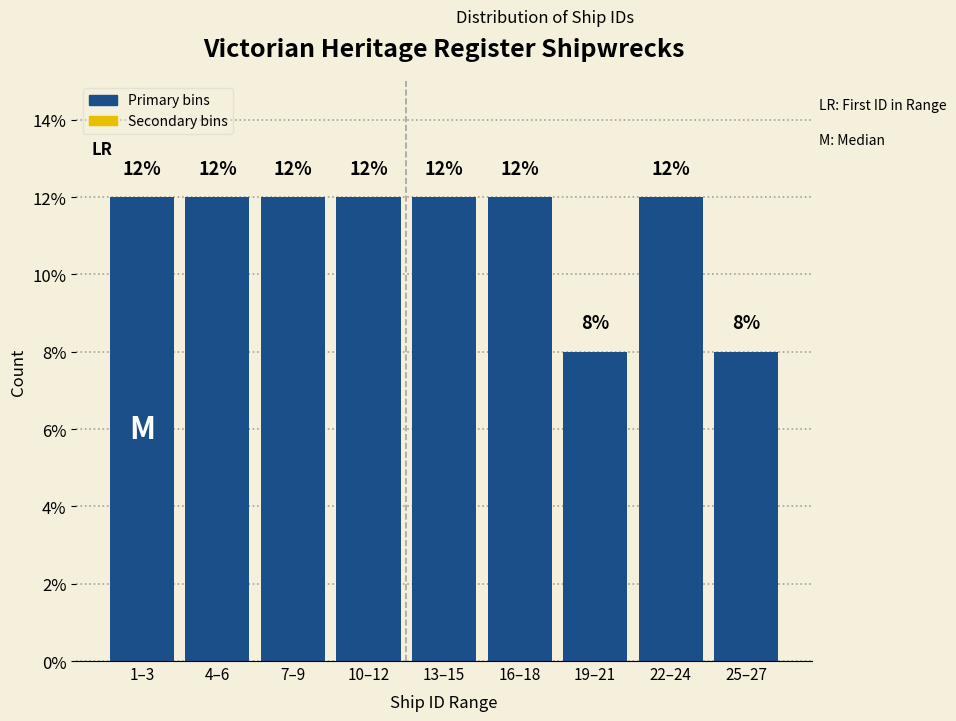

Reading right to left, list all the values displayed in this chart.

8	12	8	12	12	12	12	12	12